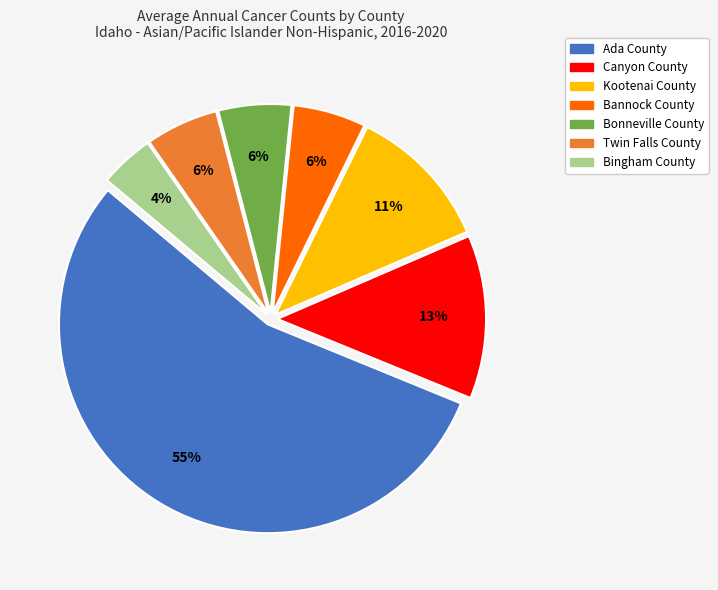

To the nearest percent, what portion does Bonneville County represent?

6%